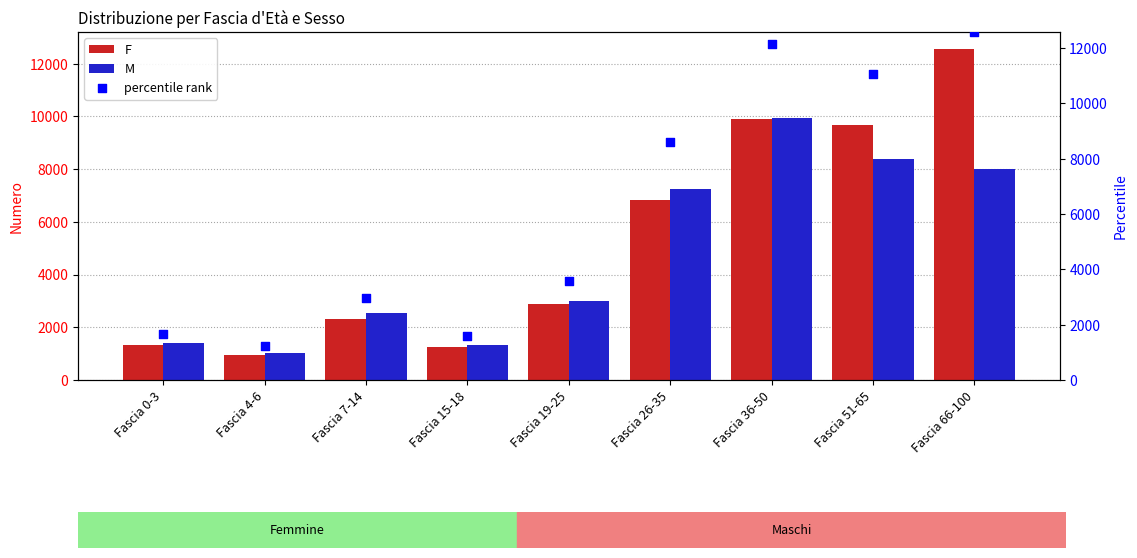

What is the total value across all series at Fascia 0-3?

4407.1